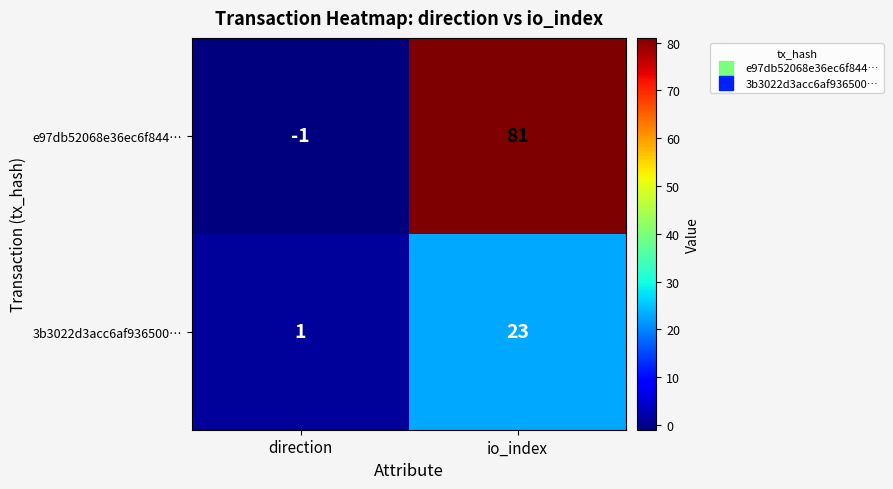

Reading left to right, what are all the values shown in this chart?

e97db52068e36ec6f844…: -1	81
3b3022d3acc6af936500…: 1	23